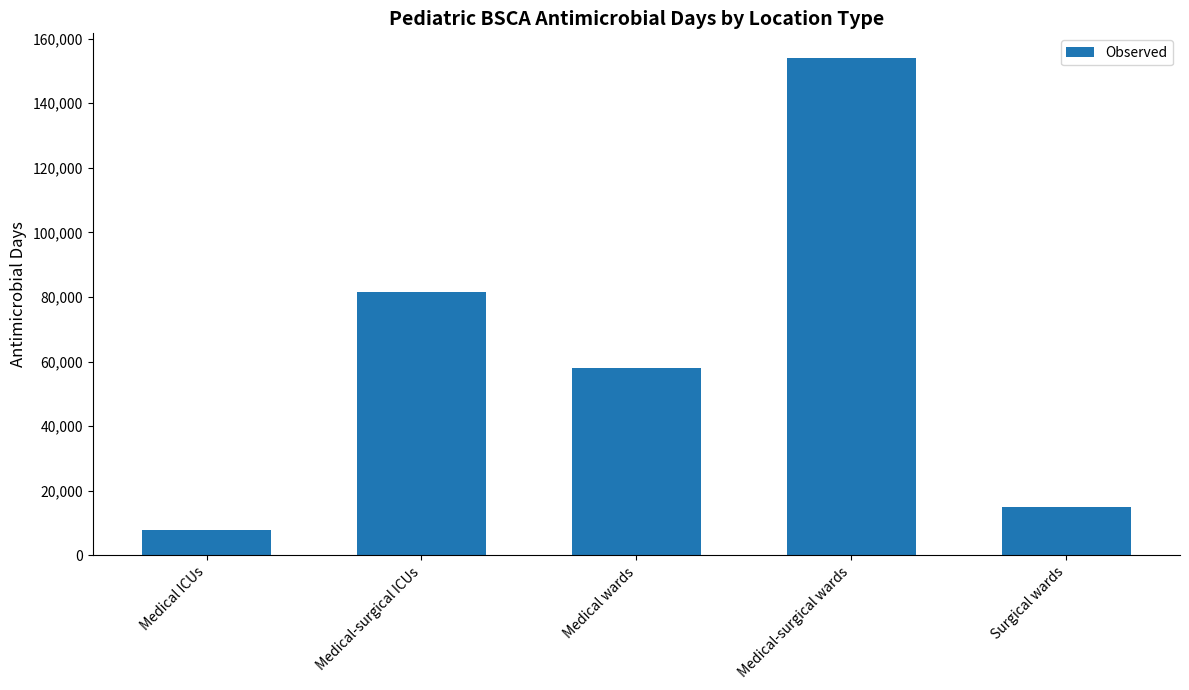

Read the value at Medical wards, to the nearest 10.

57960